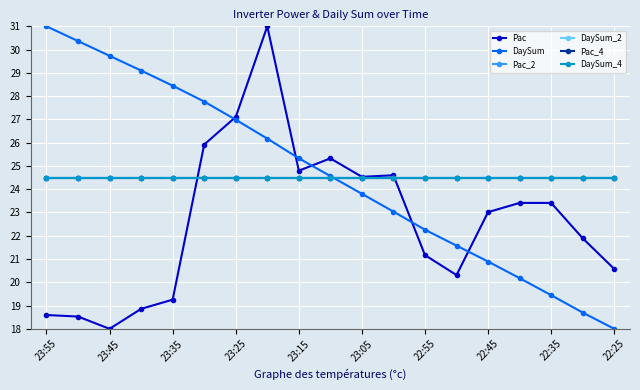

Is this an area chart (filled region under the line)?

No